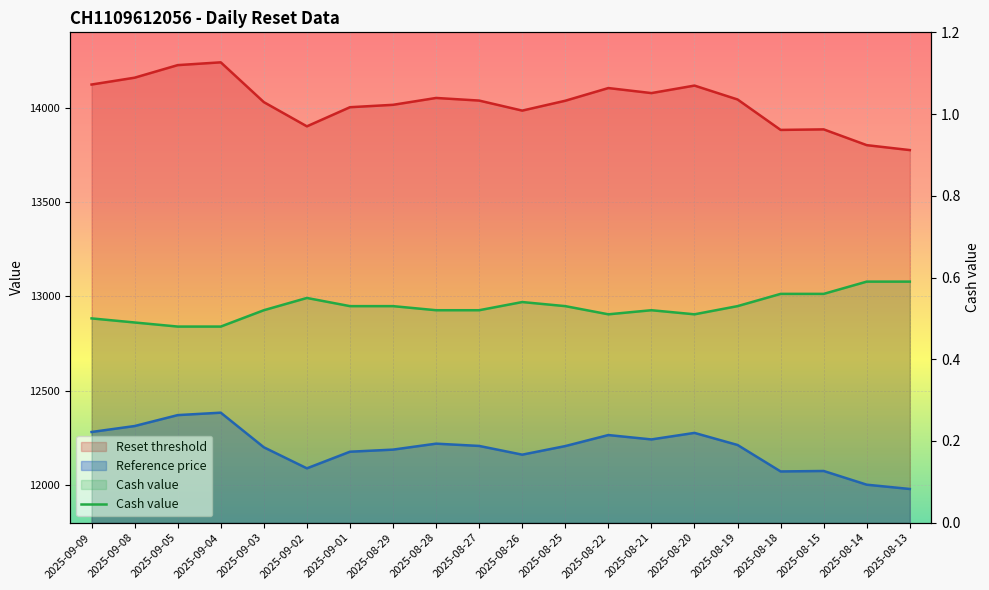

How many interior local valleys (lower than both neighbors) does the data have?

2